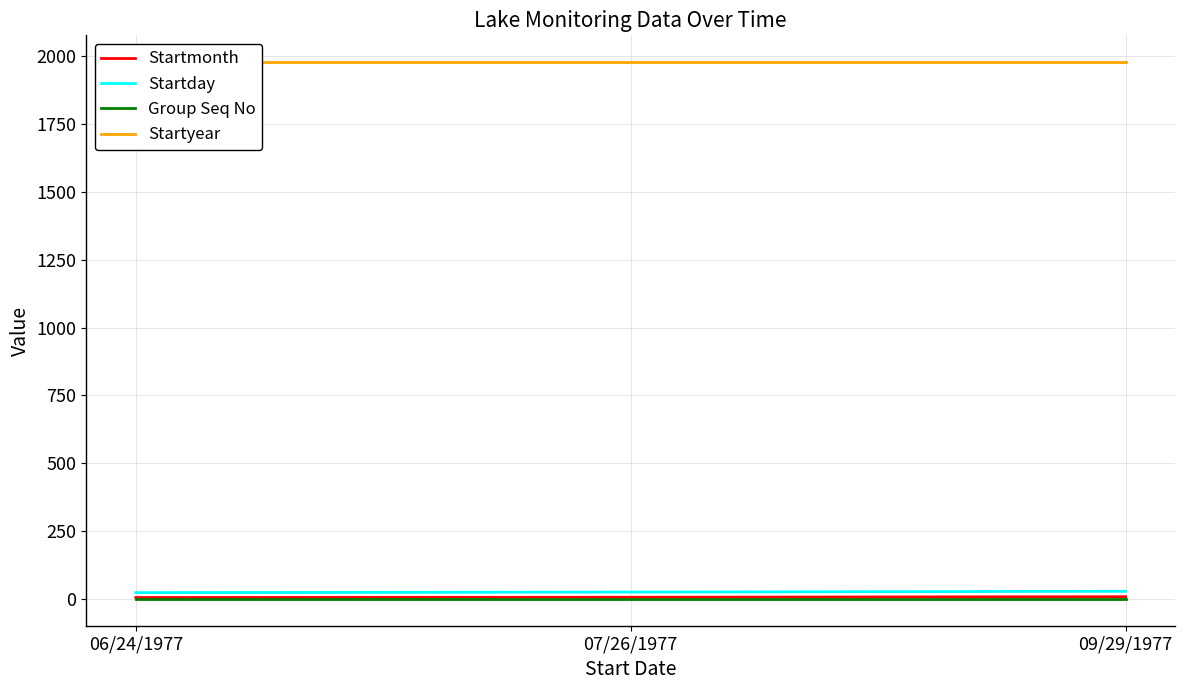

What is the difference between the Startmonth values at 09/29/1977 and 07/26/1977?

2